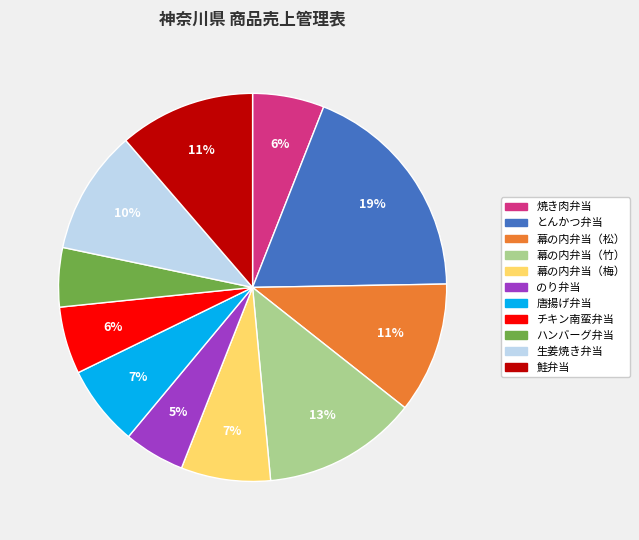

Which has a higher value, 生姜焼き弁当 or のり弁当?

生姜焼き弁当